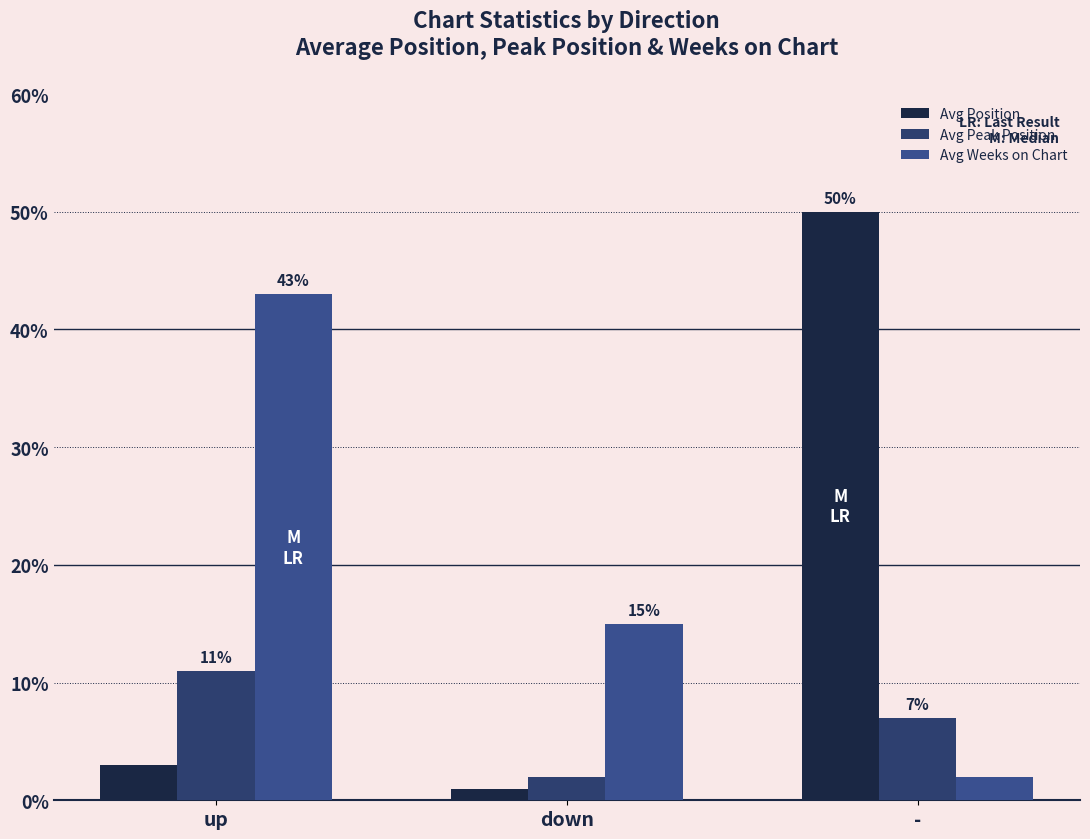

True or false: Avg Position has a value of 50 at -.

True